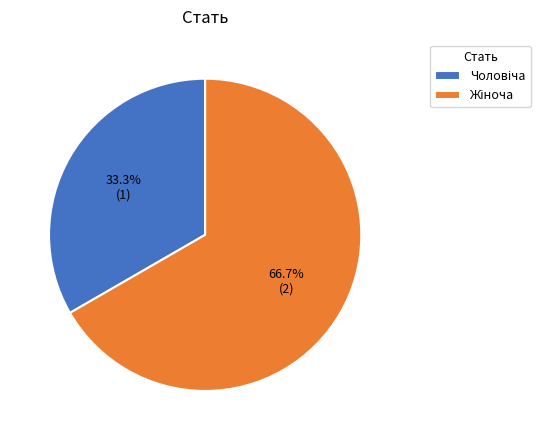

Does any single category account for the majority?

Yes